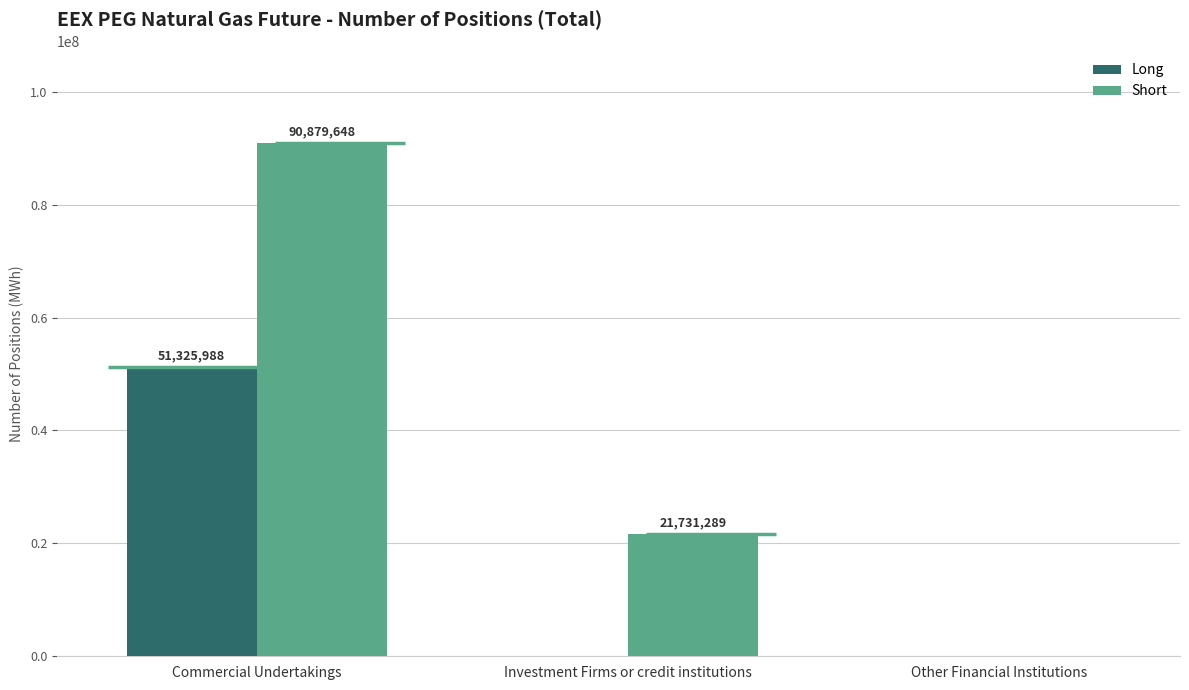

Between Investment Firms or credit institutions and Commercial Undertakings, which is larger?

Commercial Undertakings